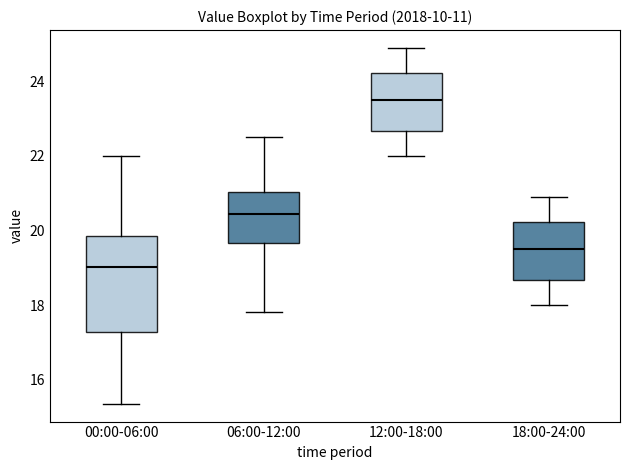

Which box's median line is the highest?

12:00-18:00